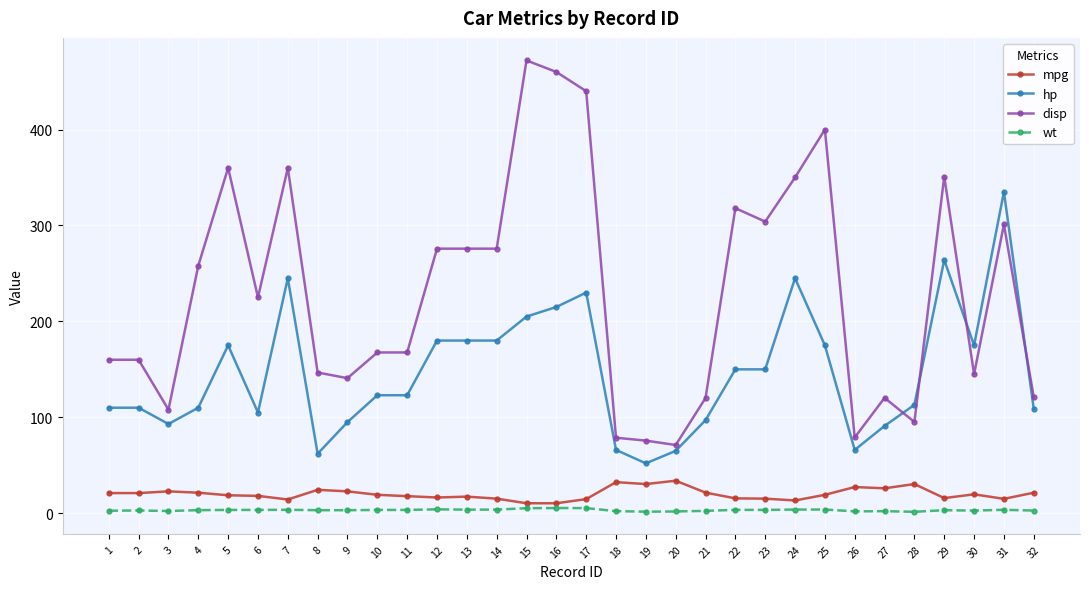

What is the spread (max minus min) of values at 19?

74.1